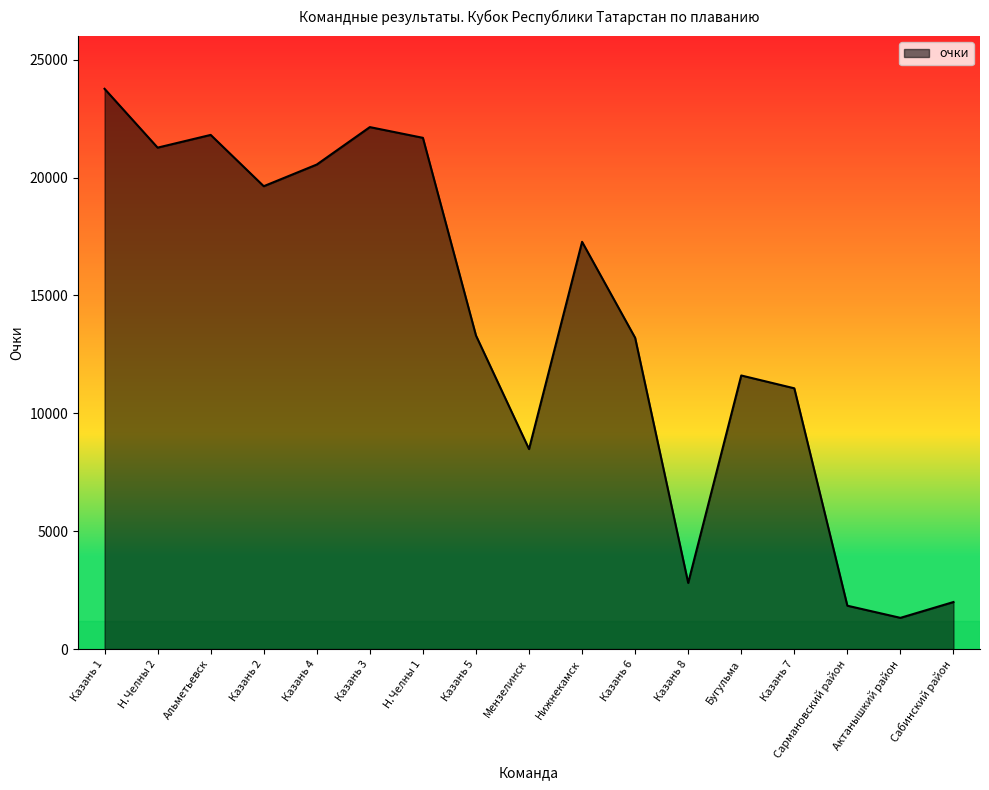

What is the change in value from Казань 6 to Сармановский район?

-11364